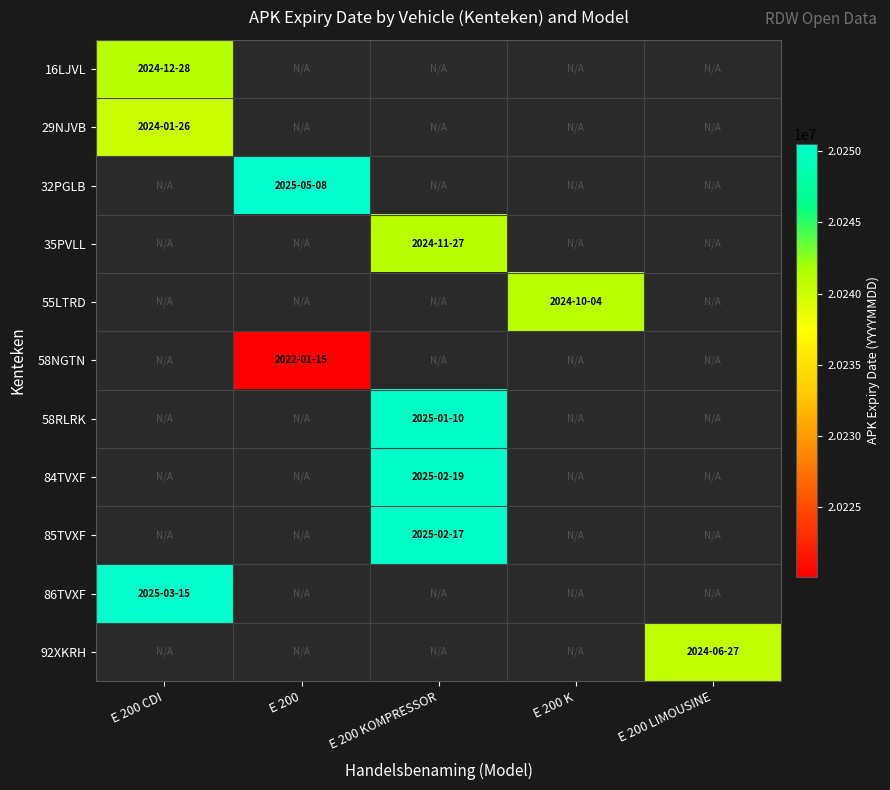

At how many categories does at least one series exceed 20249827?

3